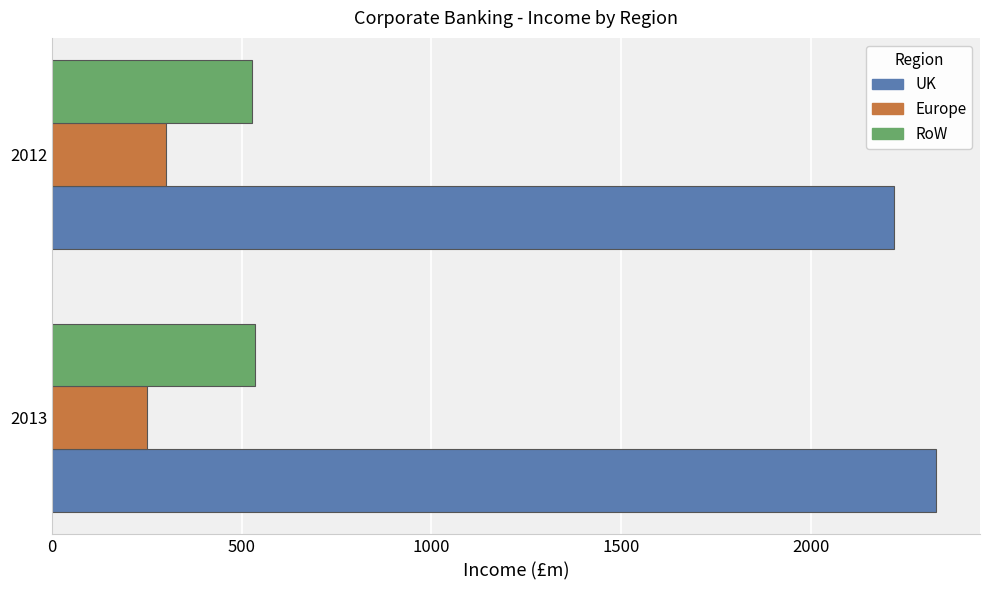

What is the sum of all UK values?

4550